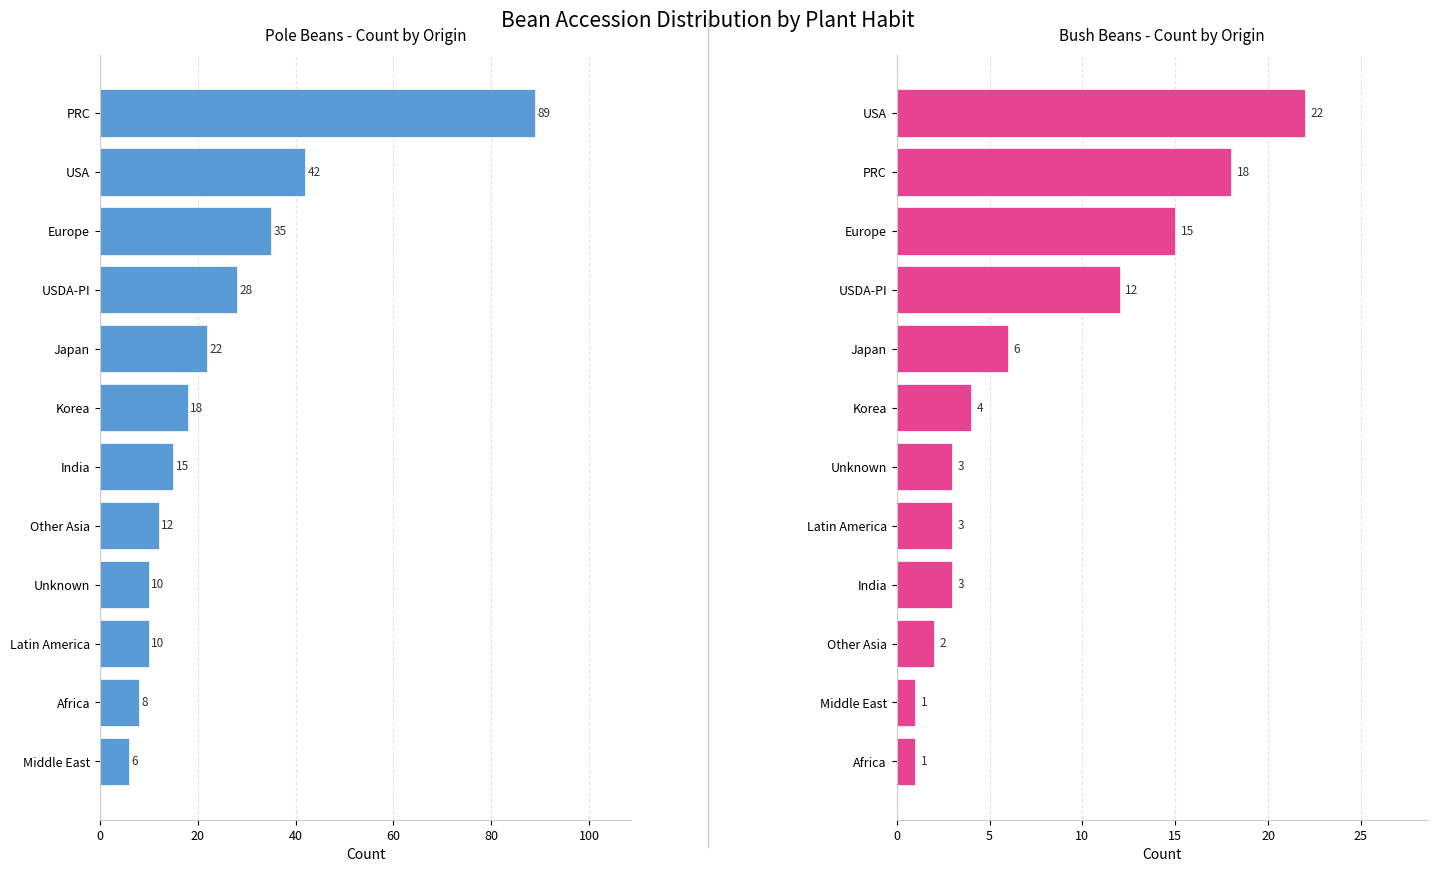

Which series has the widest spread of values?

Pole beans